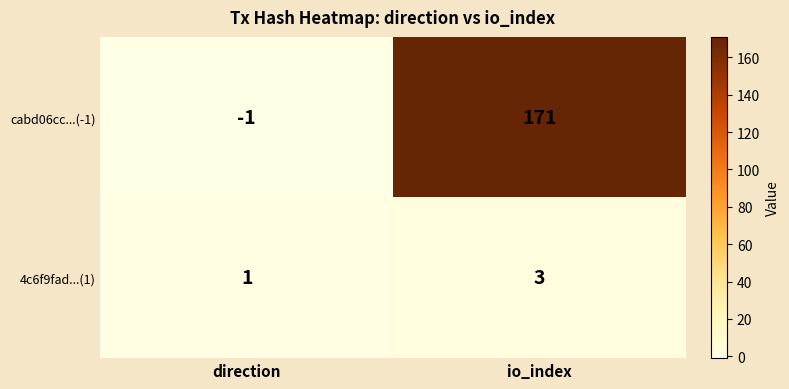

Which series has the largest range (max minus min)?

cabd06cc...(-1)